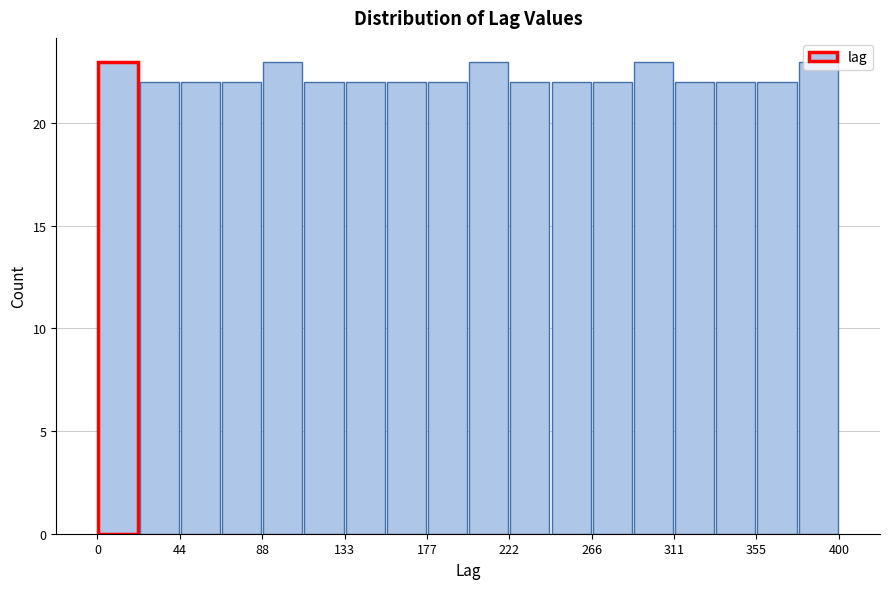

Reading left to right, transcribe this chart: for each bar, give the range it covers on the x-axis and its height. Neither the bar edges nor the heights are printed on the chart, so give them approximately, as read against the axes.

0 to 20: 23
20 to 45: 22
45 to 65: 22
65 to 90: 22
90 to 110: 23
110 to 135: 22
135 to 155: 22
155 to 180: 22
180 to 200: 22
200 to 220: 23
220 to 245: 22
245 to 265: 22
265 to 290: 22
290 to 310: 23
310 to 335: 22
335 to 355: 22
355 to 380: 22
380 to 400: 23